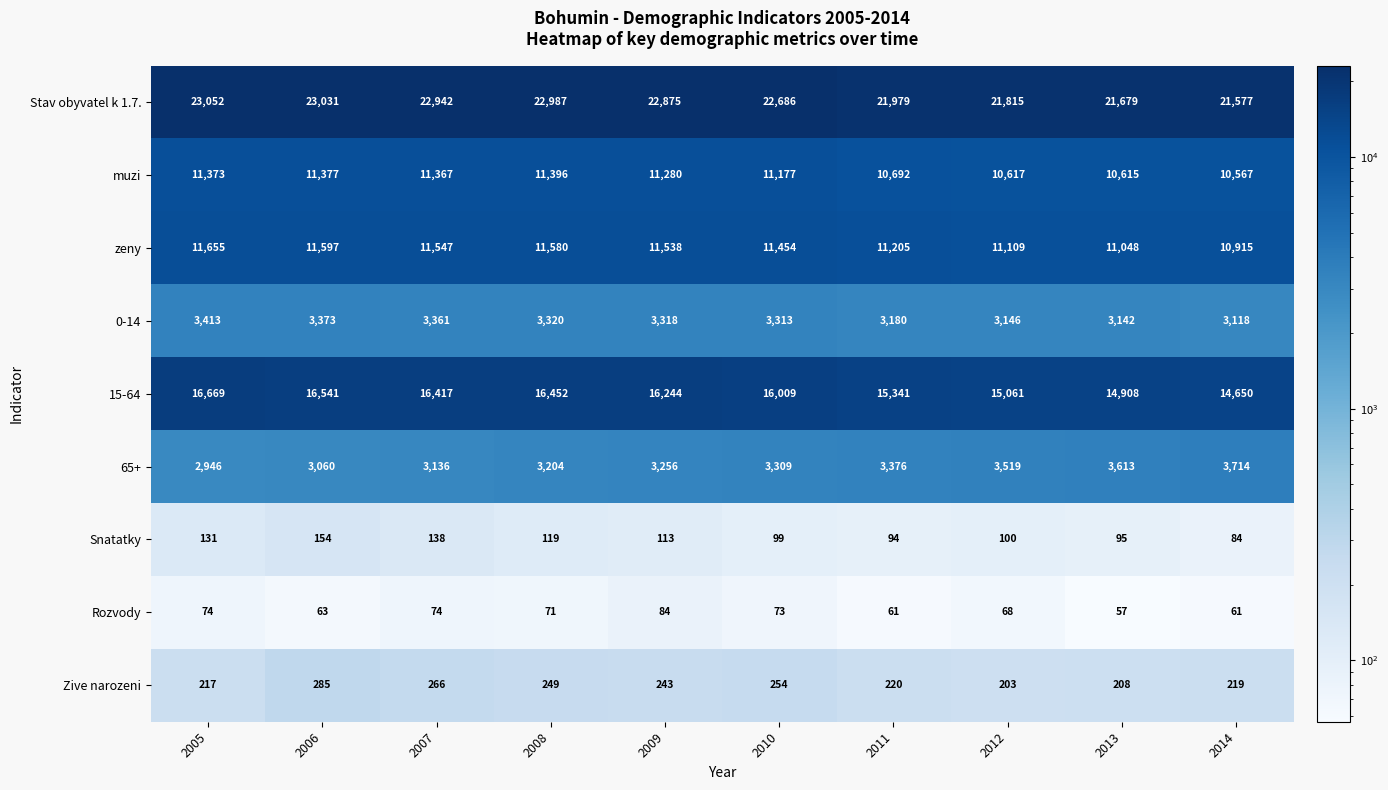

At which category does the chart reach its minimum across all series?

2013